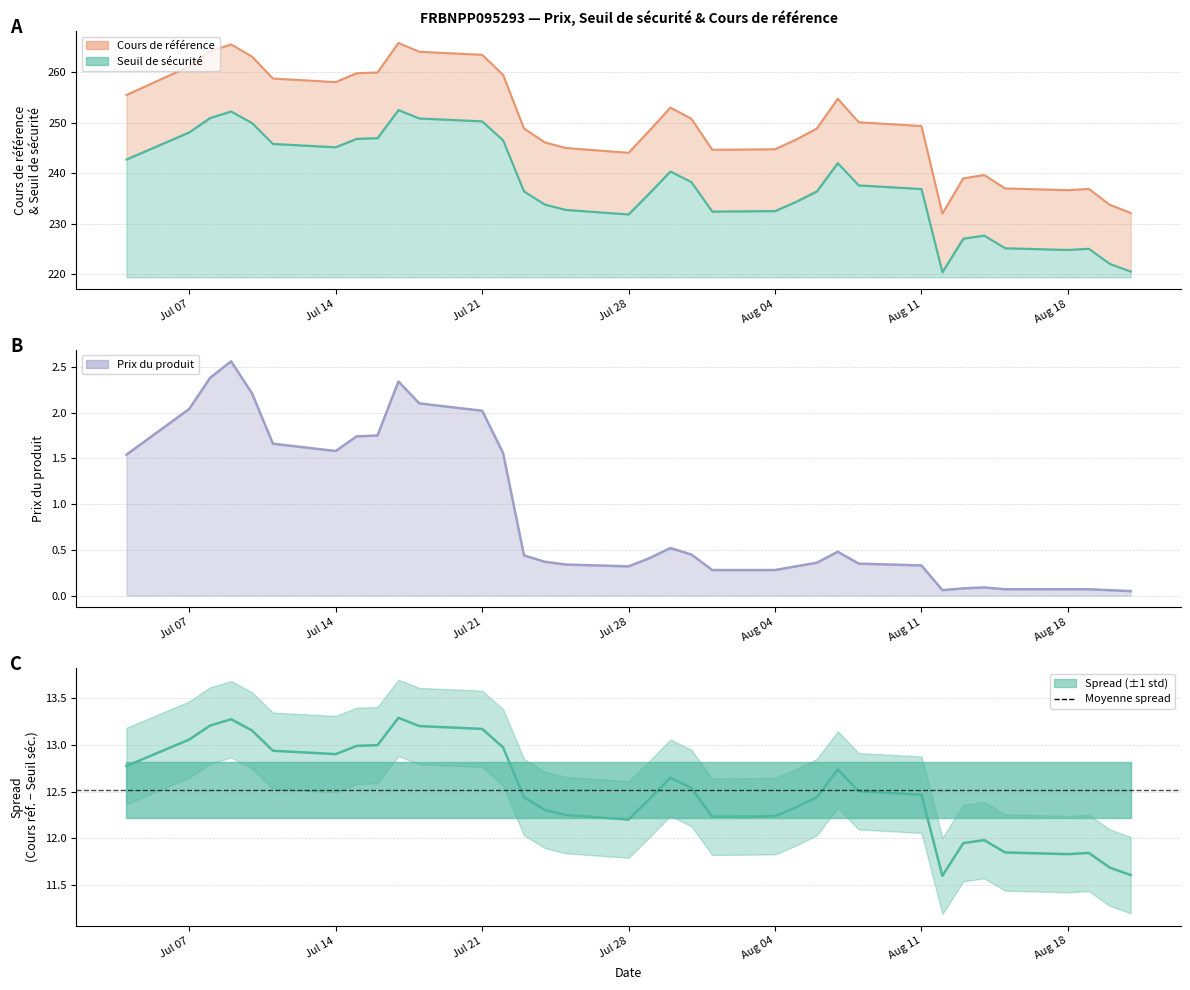

The Cours de référence series shows 314.7 at 2025-08-12. True or false?

False